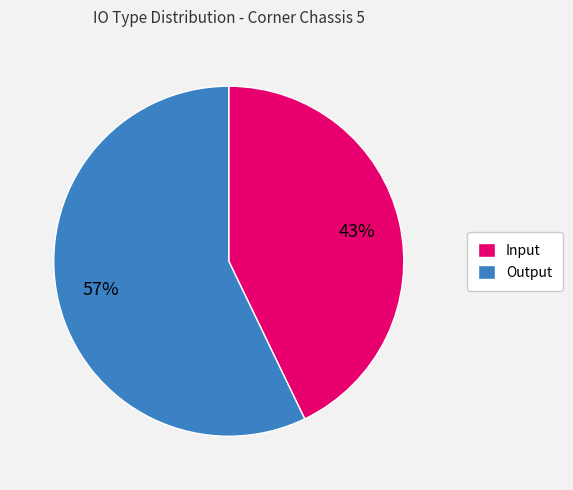

Is there a majority slice in this chart?

Yes